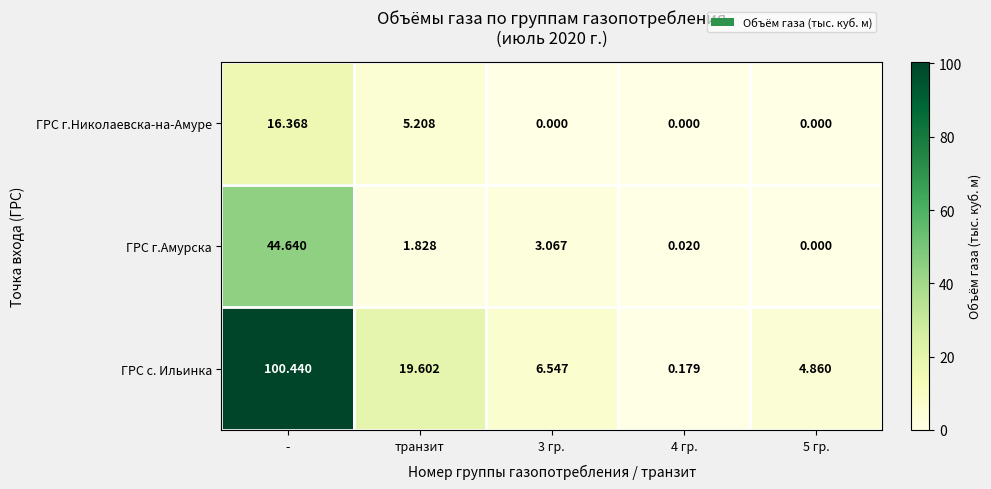

At which category is the sum across all series the highest?

-